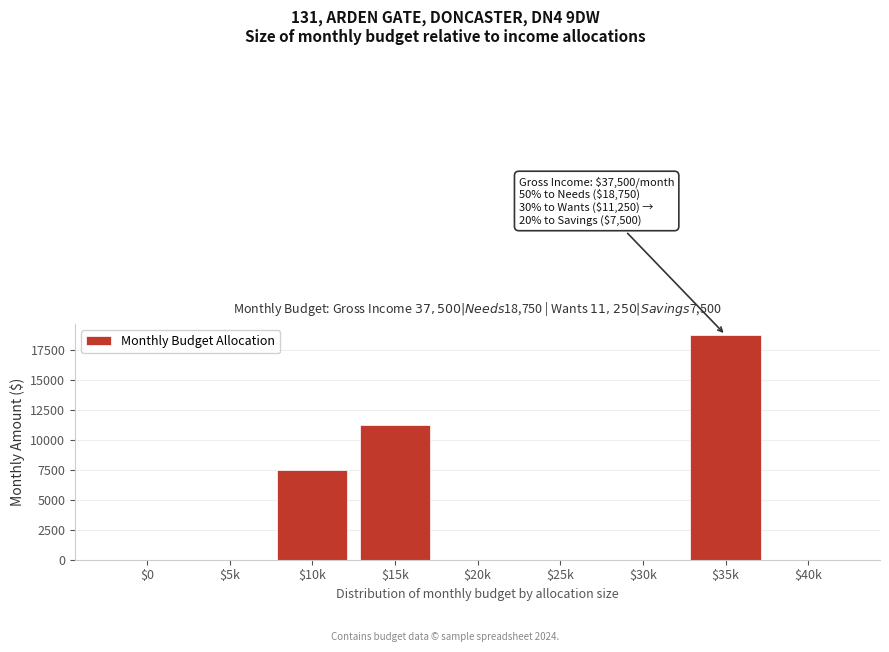

Is it true that the value at $25k is 0?

True